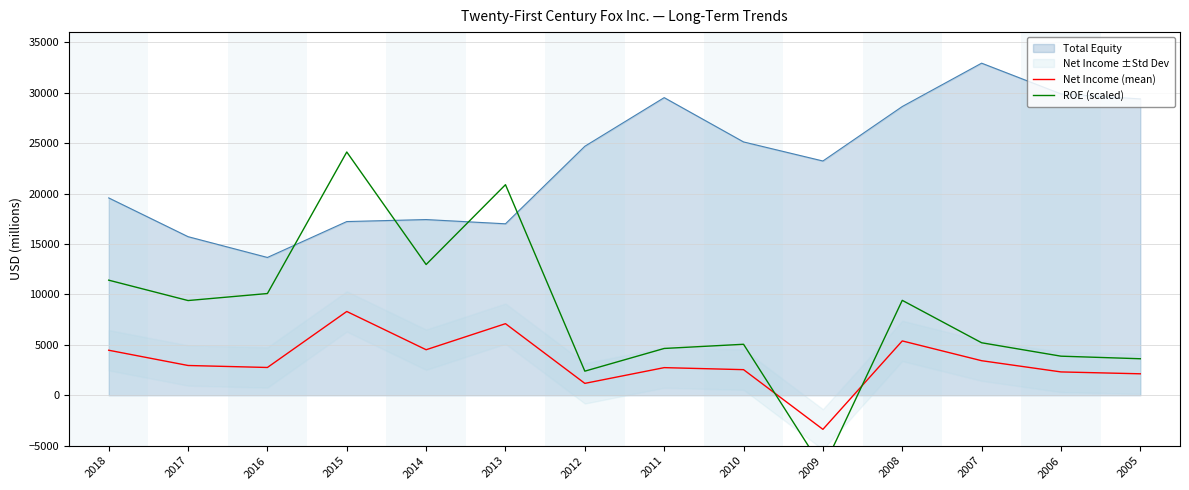

True or false: Total Equity and Net Income (mean) cross at least once.

False